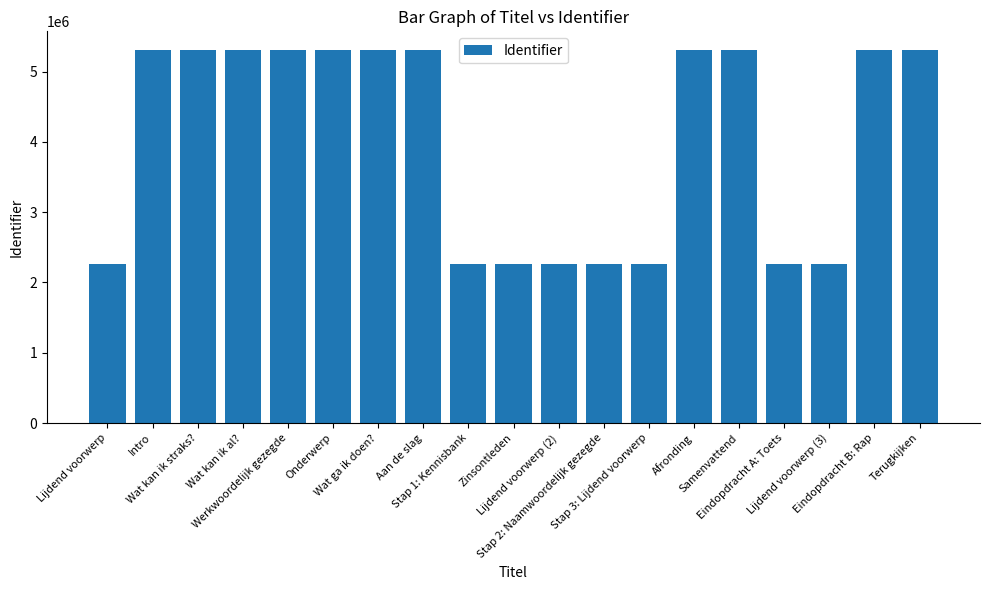

At which label is the value closest to 3784383?

Intro